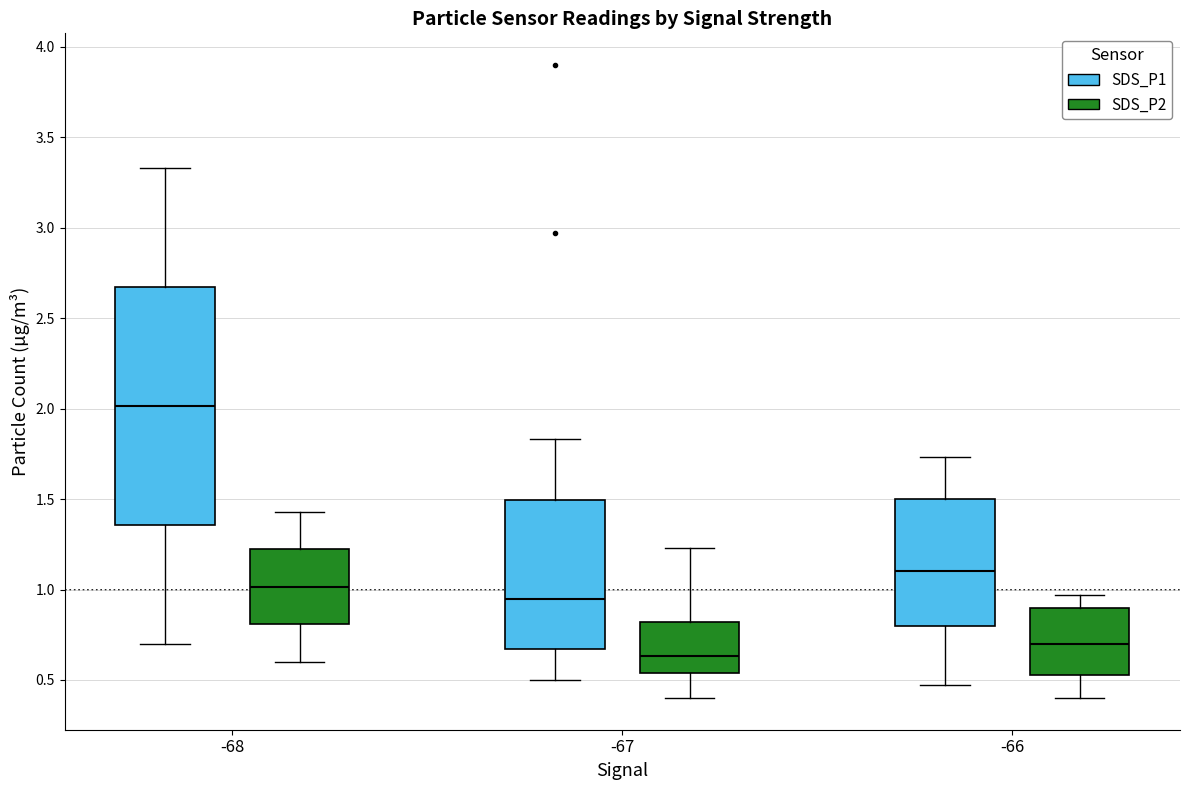

Reading left to right, read every box against the y-axis: the position of its median line, the range the box covers, and the ends of its whiskers. The values are not printed on the chart, so give them approximately, as read against the axis.

-68 (SDS_P1): median 2.00, box 1.35 to 2.65, whiskers 0.70 to 3.35
-68 (SDS_P2): median 1.00, box 0.80 to 1.20, whiskers 0.60 to 1.45
-67 (SDS_P1): median 0.95, box 0.65 to 1.50, whiskers 0.50 to 1.85
-67 (SDS_P2): median 0.65, box 0.55 to 0.80, whiskers 0.40 to 1.25
-66 (SDS_P1): median 1.10, box 0.80 to 1.50, whiskers 0.45 to 1.75
-66 (SDS_P2): median 0.70, box 0.55 to 0.90, whiskers 0.40 to 0.95